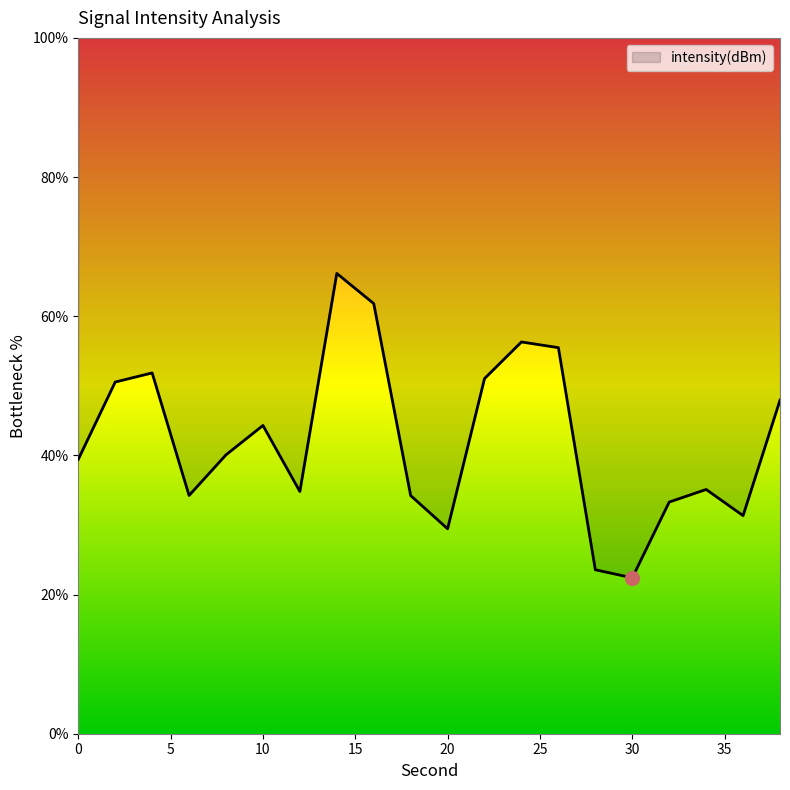

Reading right to left, transcribe all the data shown in this chart.

38=47.9	36=31.3	34=35.1	32=33.3	30=22.4	28=23.6	26=55.5	24=56.3	22=51.0	20=29.5	18=34.2	16=61.8	14=66.1	12=34.8	10=44.3	8=40.1	6=34.2	4=51.9	2=50.5	0=39.4